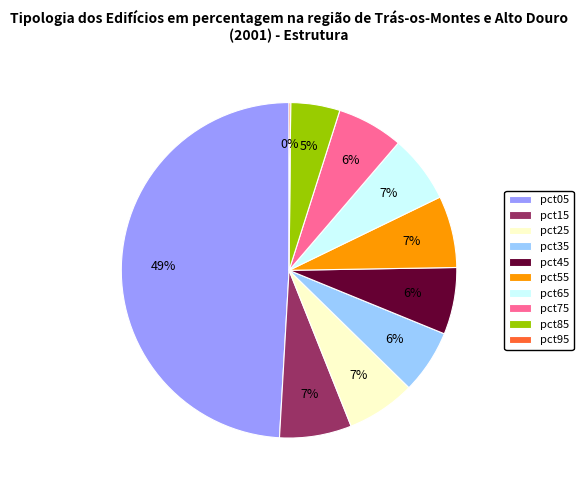

To the nearest percent, what portion does pct15 represent?

7%